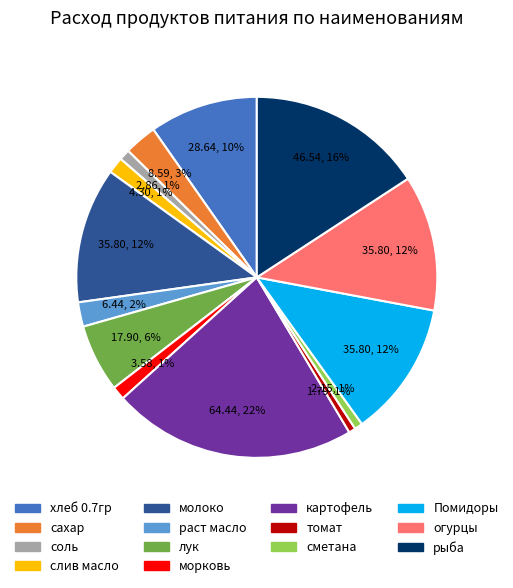

True or false: молоко accounts for 12% of the total.

True